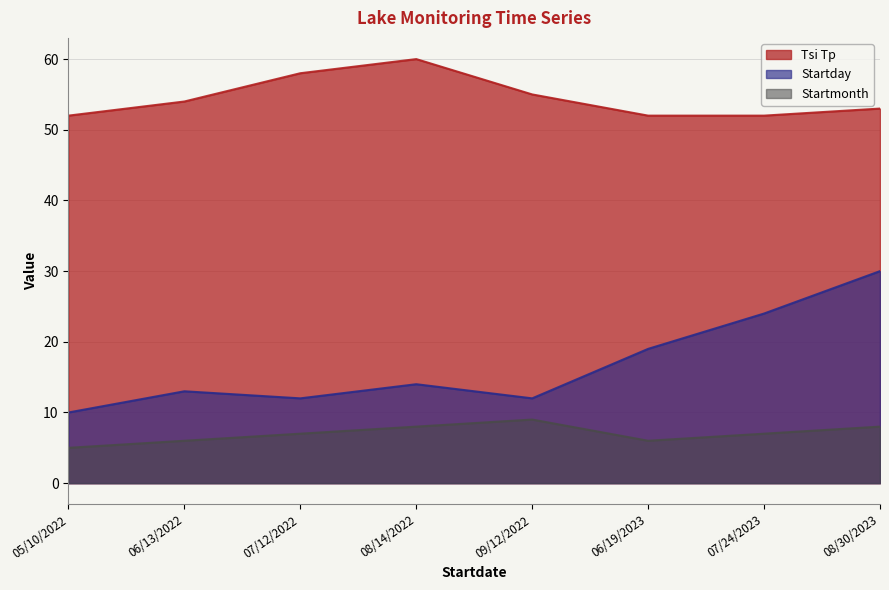

How many values in the Startday series exceed 14?

3